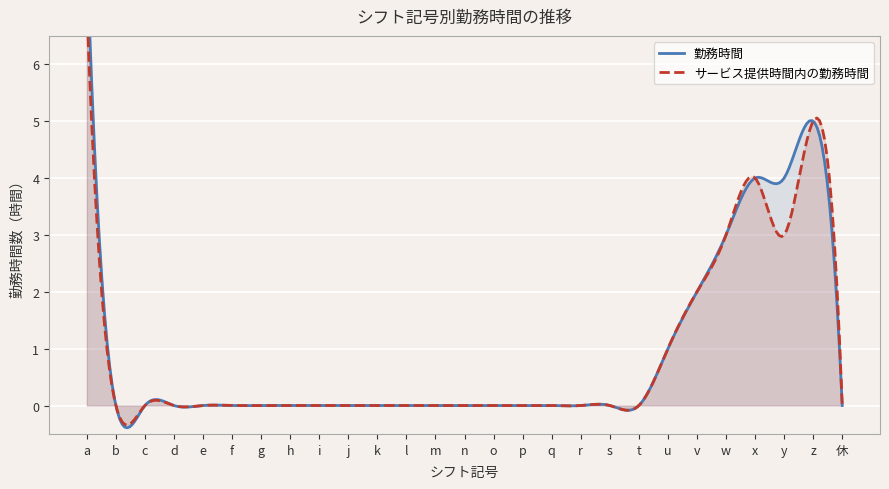

True or false: サービス提供時間内の勤務時間 and 勤務時間 intersect in this chart.

False